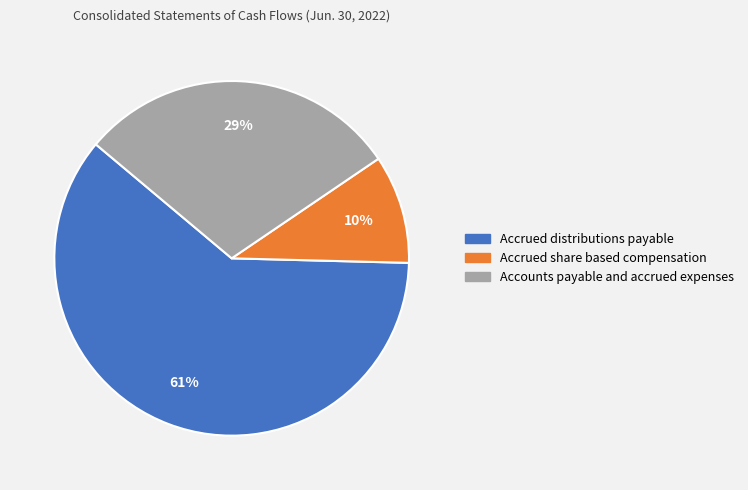

What is the ratio of the value at Accrued share based compensation to the value at Accounts payable and accrued expenses?

0.3